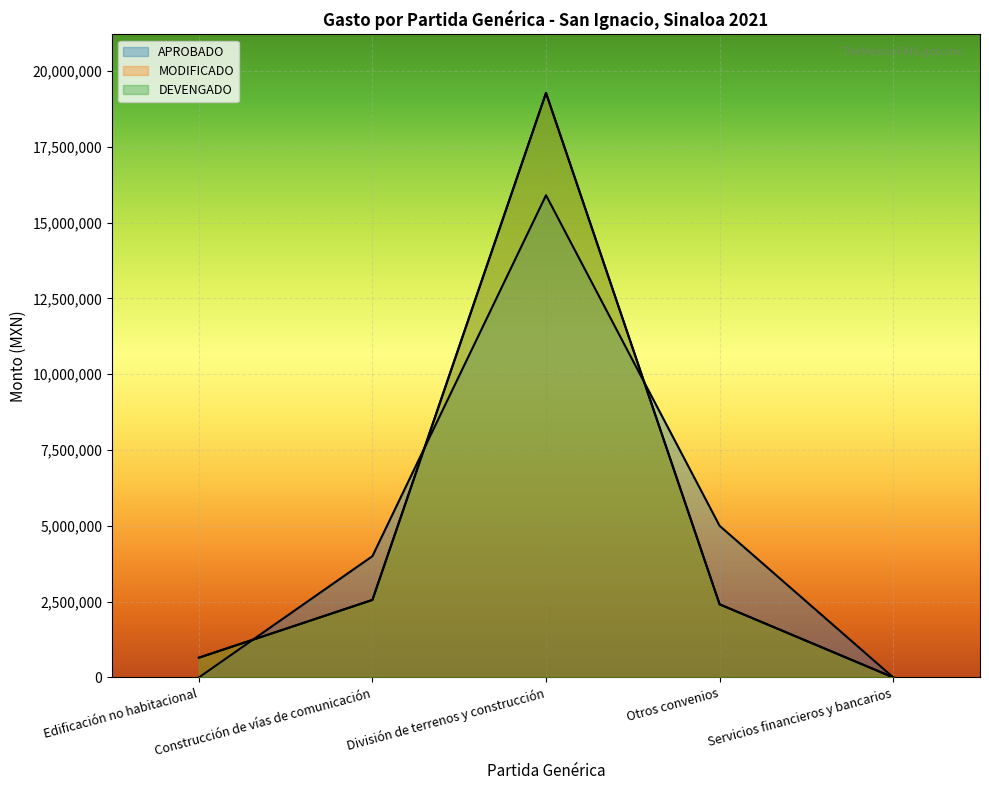

What is the difference between the second highest and second lowest values in the APROBADO series?

4997072.0